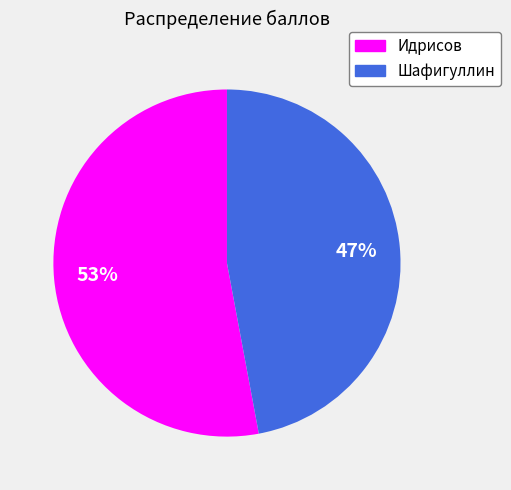

Between Идрисов and Шафигуллин, which is larger?

Идрисов